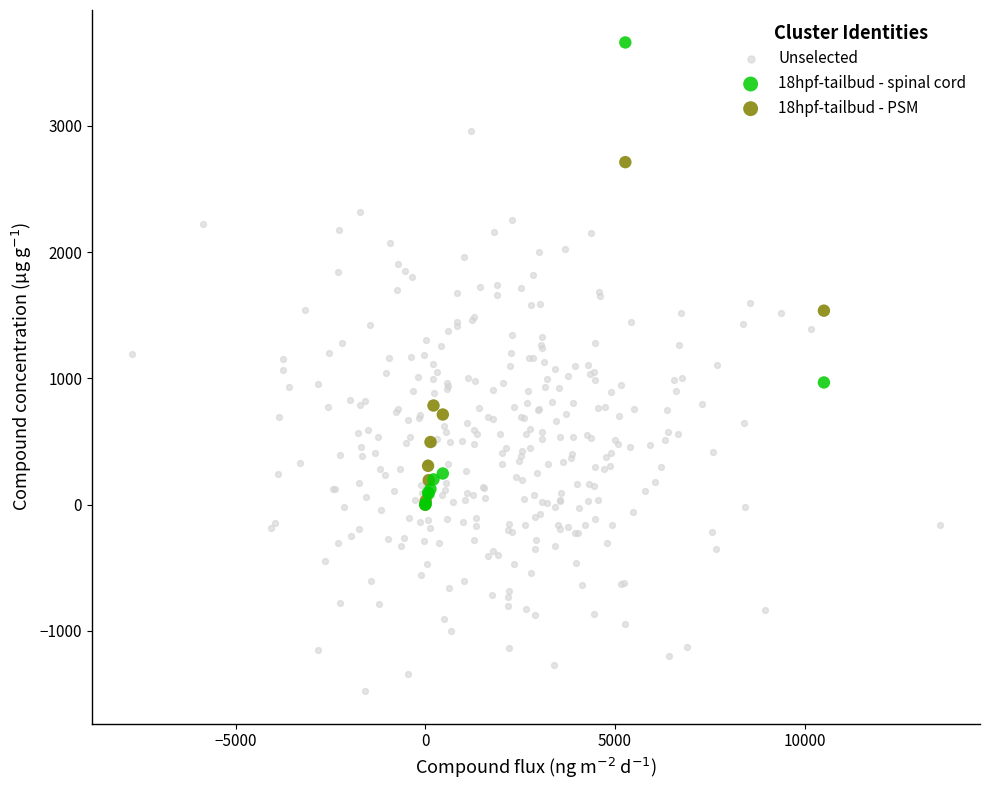

Which series contains the highest Y value?

18hpf-tailbud - spinal cord